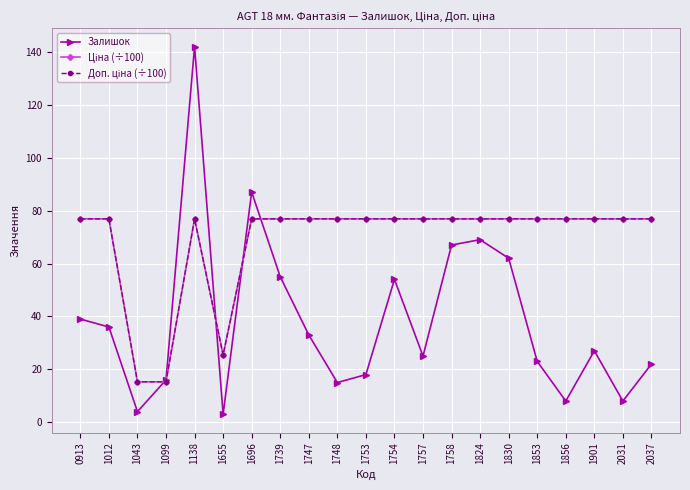

Which series has the widest spread of values?

Залишок